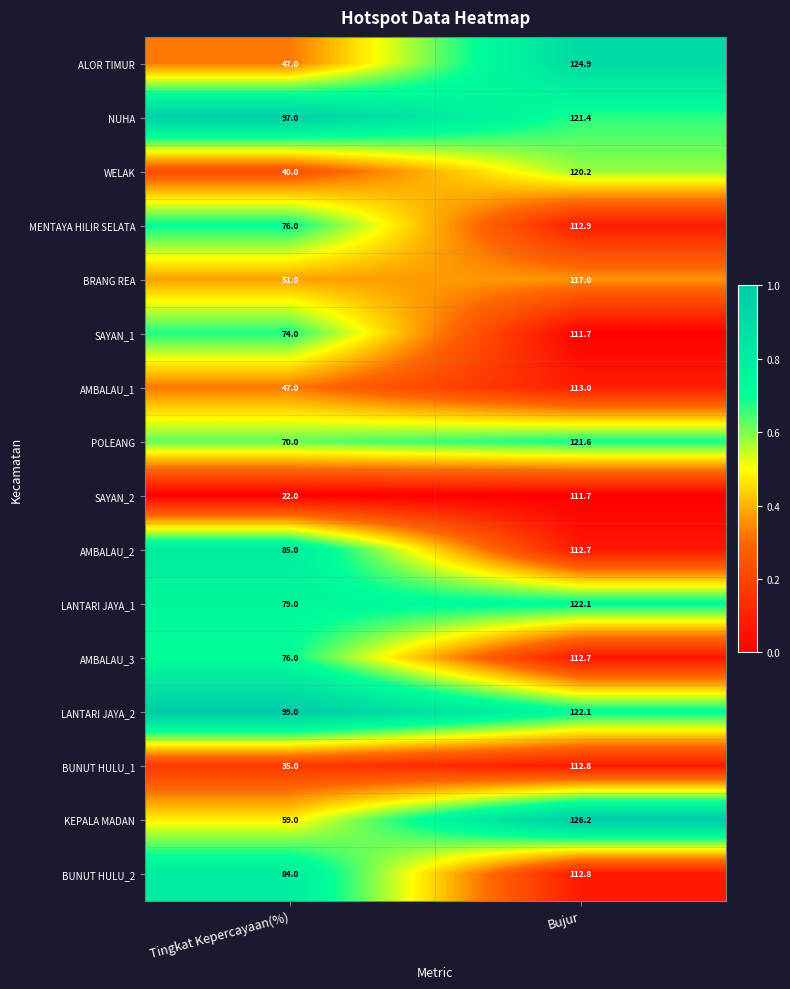

True or false: SAYAN_2 has a value of 22.0 at Tingkat Kepercayaan(%).

True